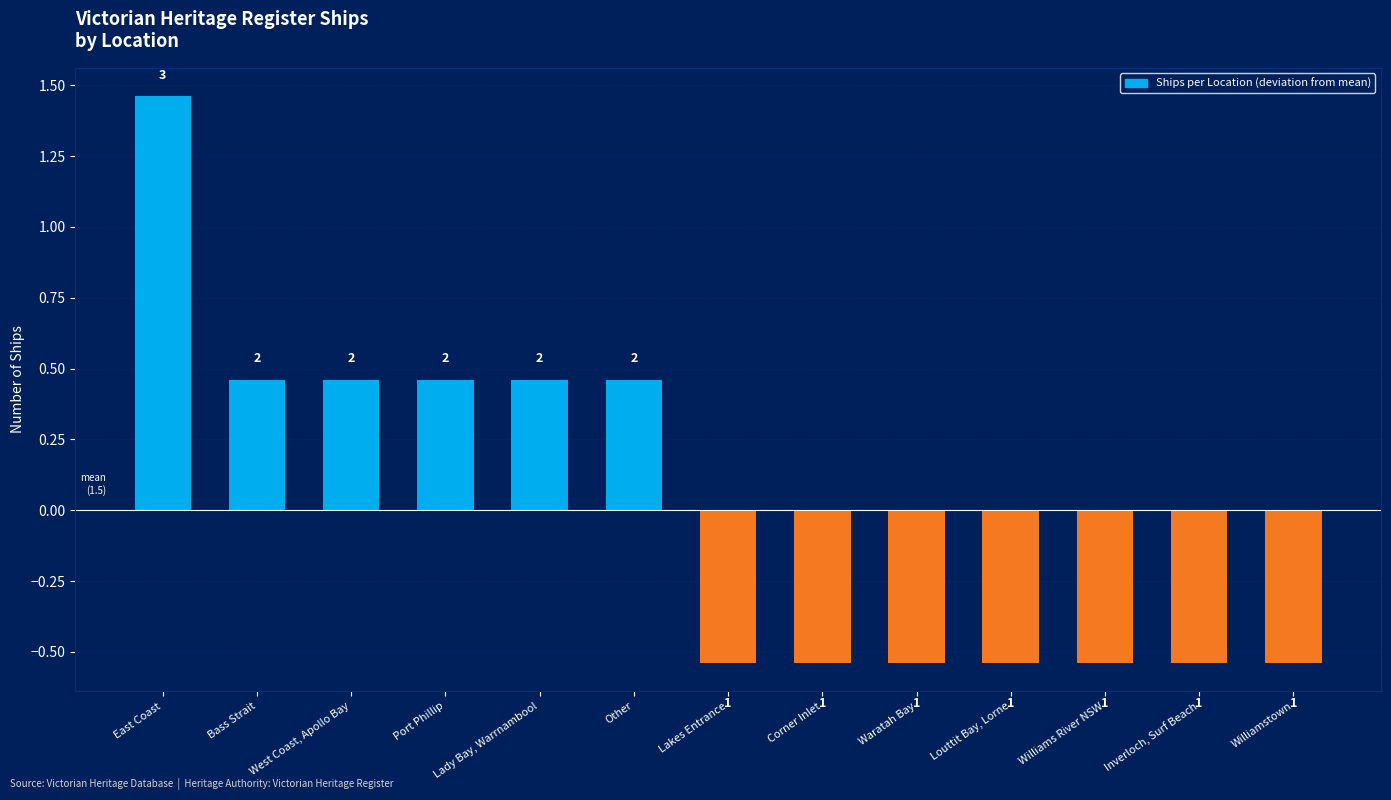

Between Corner Inlet and Bass Strait, which is larger?

Bass Strait